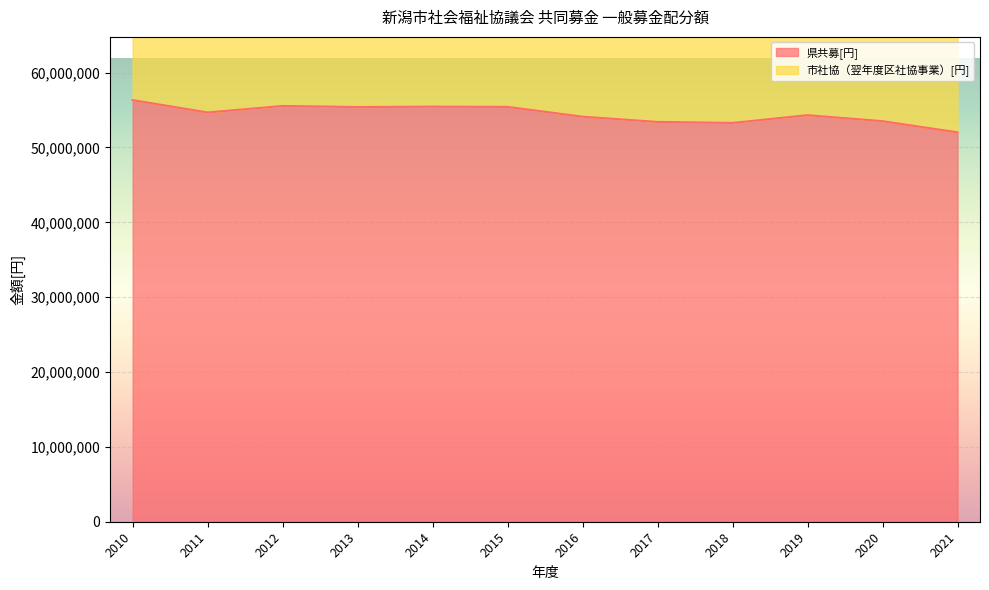

What is the value of the 9th point from the left?

53280000